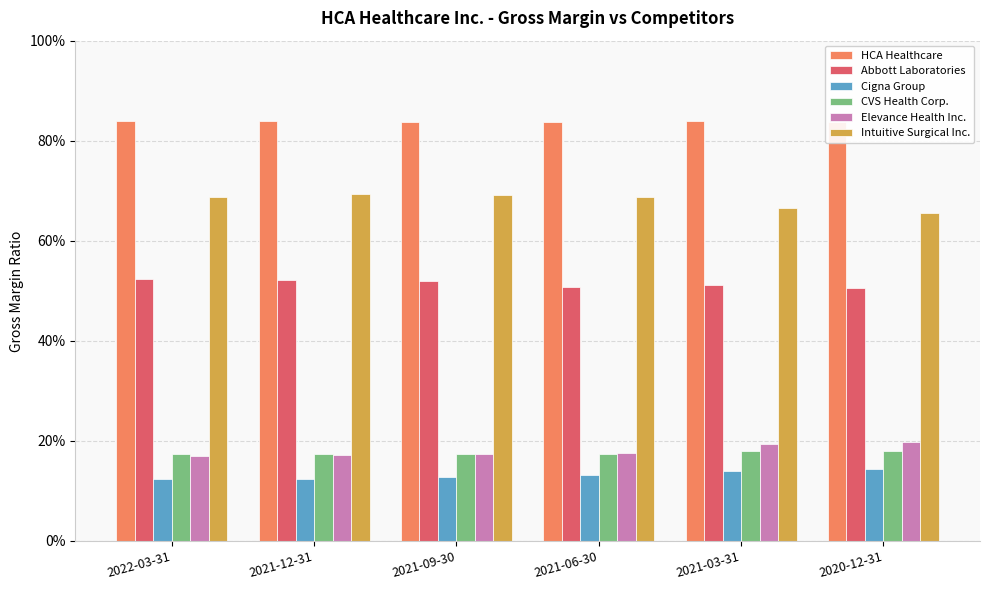

Does the chart contain stacked bars?

No